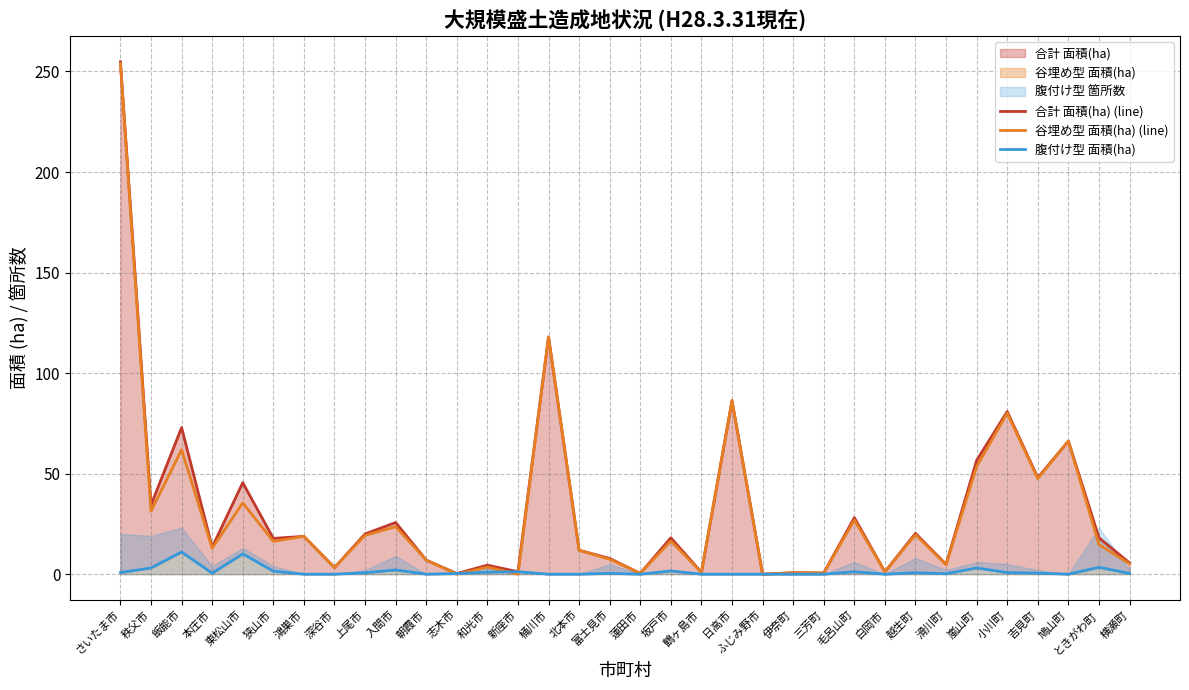

What is the value of the 腹付け型 面積(ha) point at the 31st from the left?

0.5